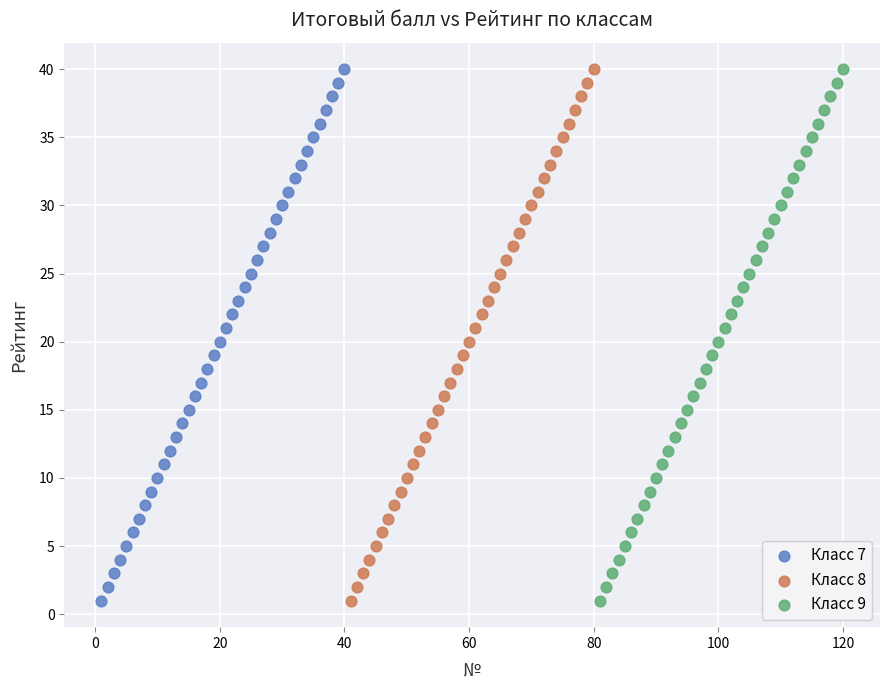

What are all the series names shown in the legend?

Класс 7, Класс 8, Класс 9